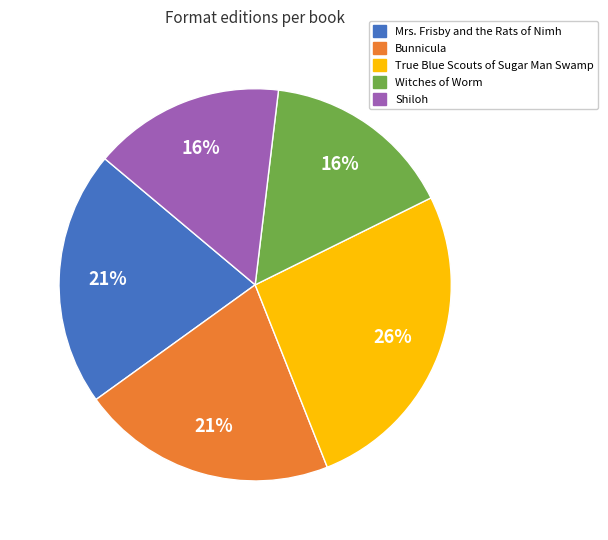

Does True Blue Scouts of Sugar Man Swamp account for over 50% of the chart?

No